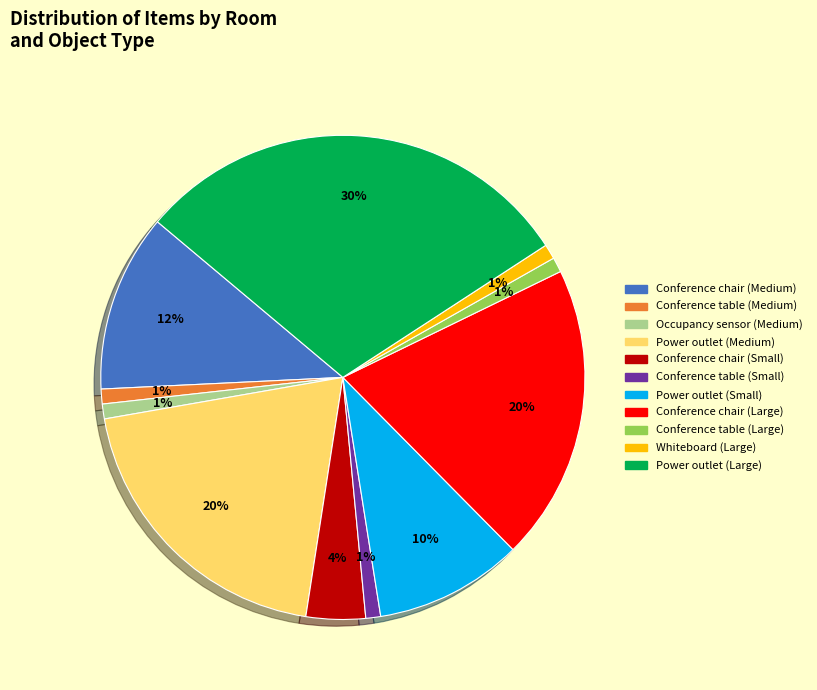

How many segments does this pie chart have?

11